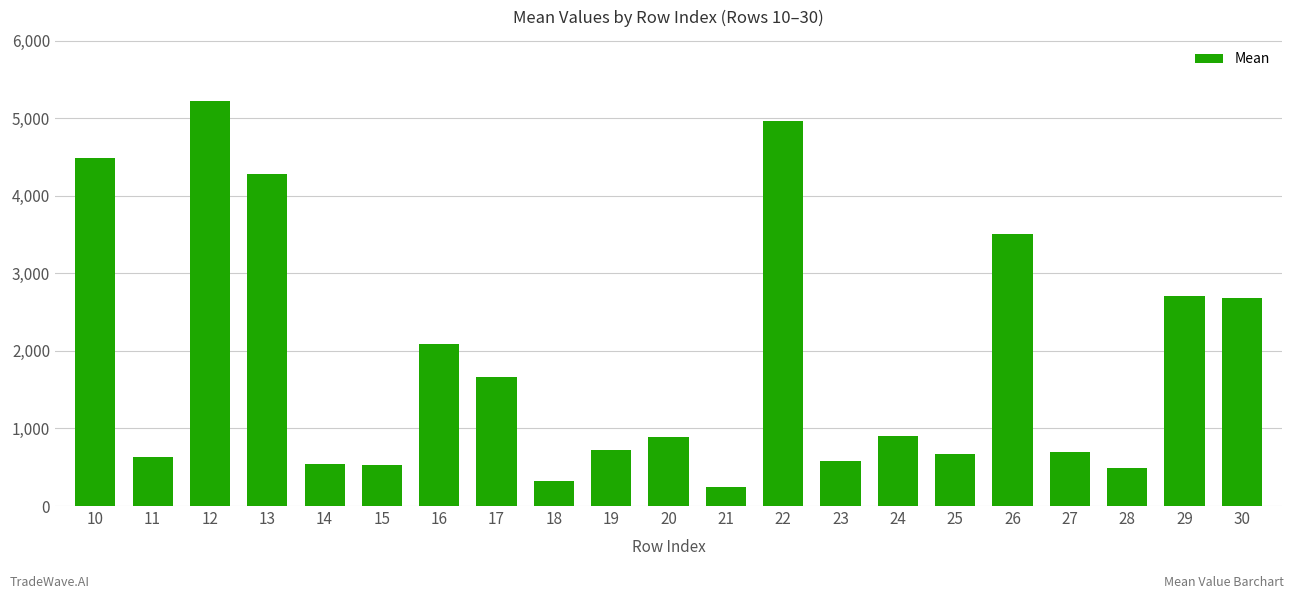

What is the value of the 14th bar from the left?

582.8